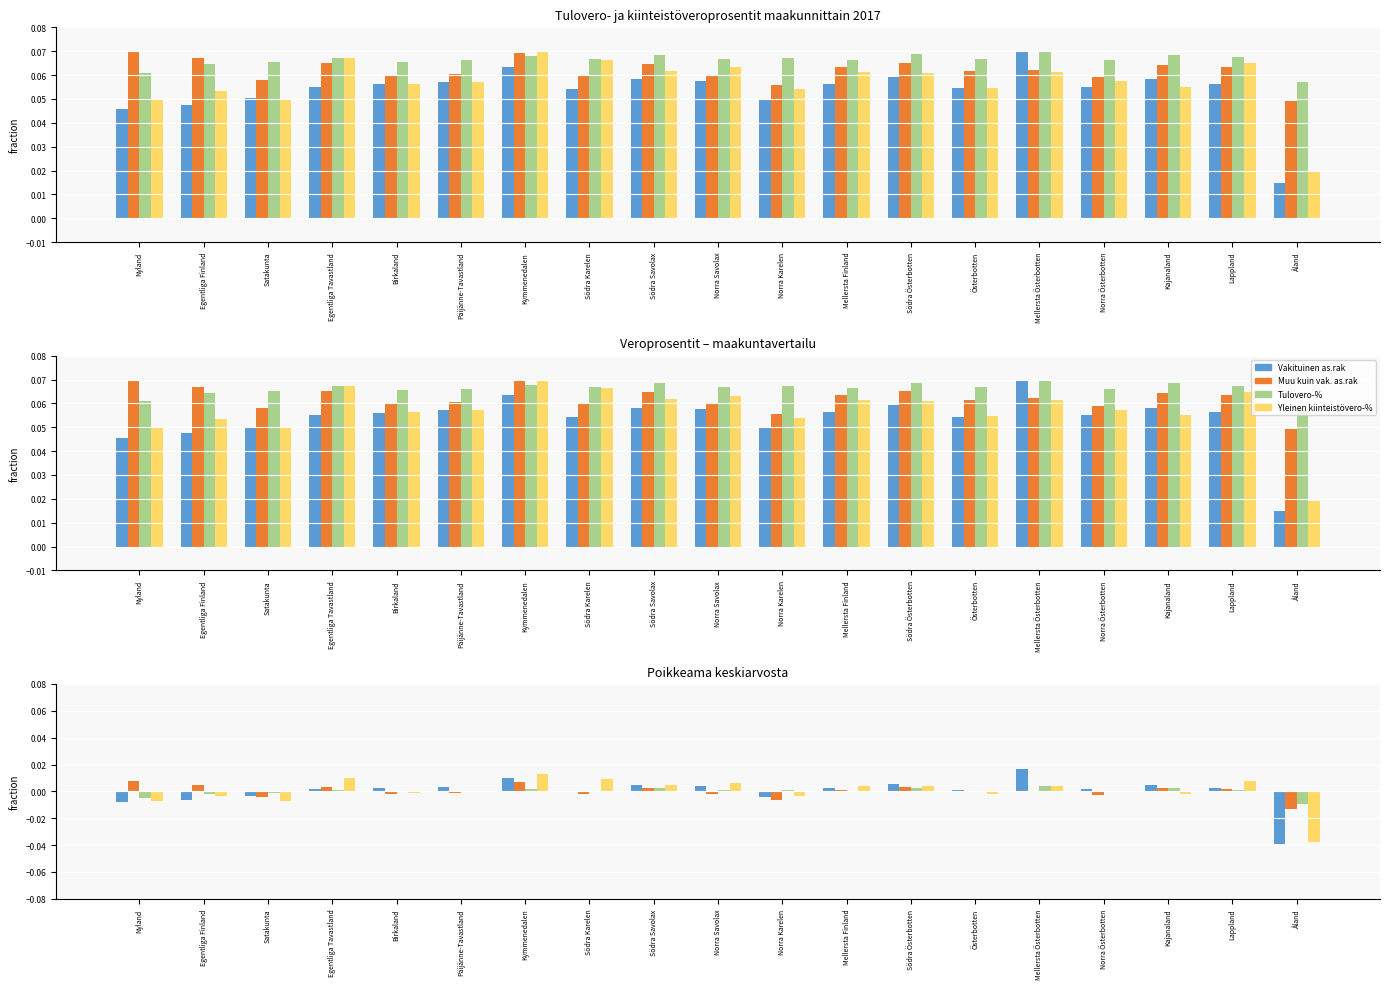

Reading left to right, what are all the values shown in this chart?

Vakituinen asuinrakennus (col_6): -0.0	-0.0	-0.0	0.0	0.0	0.0	0.0	0.0	0.0	0.0	-0.0	0.0	0.0	0.0	0.0	0.0	0.0	0.0	-0.0
Muu kuin vakituinen as.rak (col_8): 0.0	0.0	-0.0	0.0	-0.0	-0.0	0.0	-0.0	0.0	-0.0	-0.0	0.0	0.0	-0.0	0.0	-0.0	0.0	0.0	-0.0
Tulovero-% (col_2): -0.0	-0.0	-0.0	0.0	-0.0	0.0	0.0	0.0	0.0	0.0	0.0	0.0	0.0	0.0	0.0	-0.0	0.0	0.0	-0.0
Yleinen kiinteistövero-% (col_5): -0.0	-0.0	-0.0	0.0	-0.0	-0.0	0.0	0.0	0.0	0.0	-0.0	0.0	0.0	-0.0	0.0	0.0	-0.0	0.0	-0.0